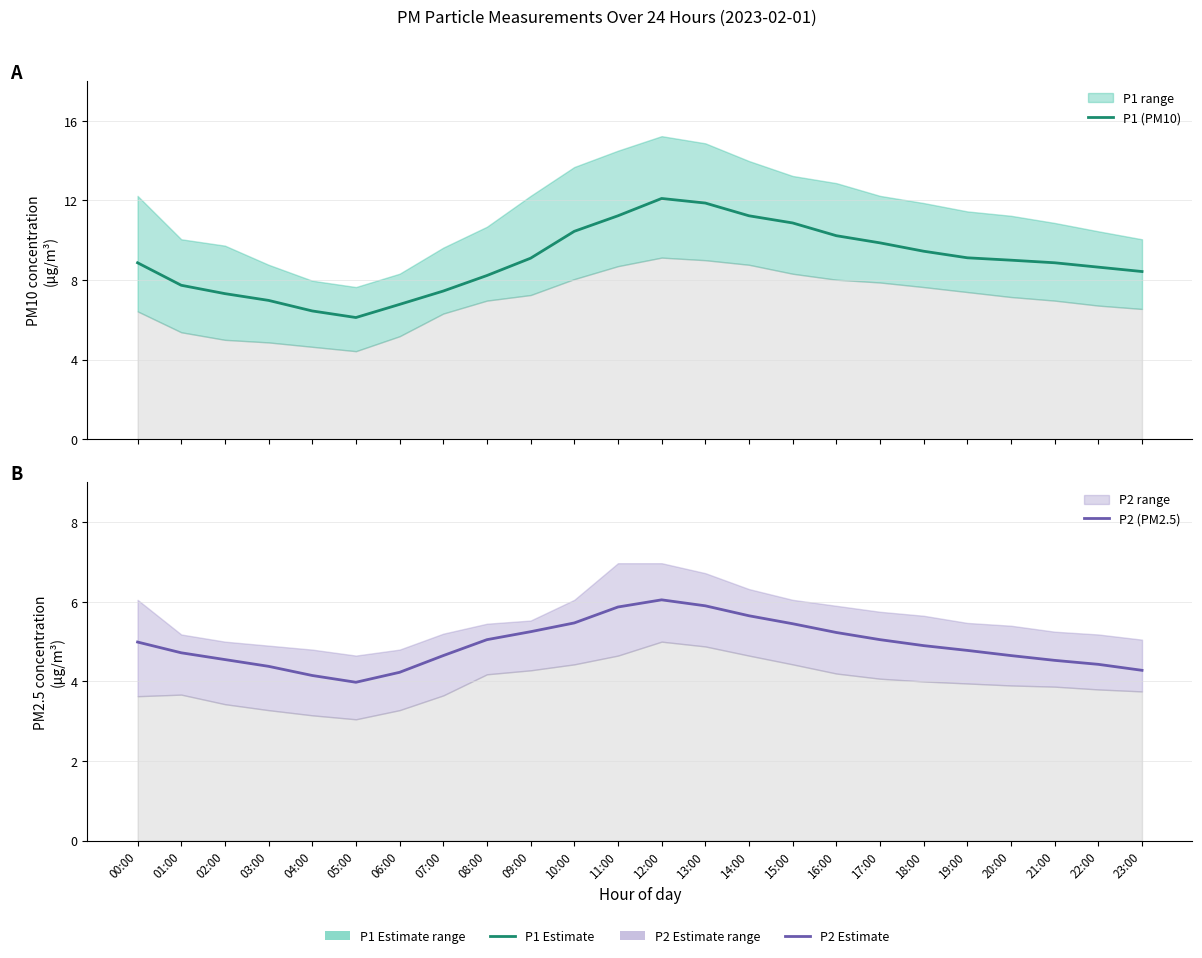

Reading left to right, what are all the values shown in this chart?

P1 (PM10): 00:00=8.9	01:00=7.7	02:00=7.3	03:00=7.0	04:00=6.5	05:00=6.1	06:00=6.8	07:00=7.5	08:00=8.2	09:00=9.1	10:00=10.4	11:00=11.2	12:00=12.1	13:00=11.9	14:00=11.2	15:00=10.9	16:00=10.2	17:00=9.9	18:00=9.4	19:00=9.1	20:00=9.0	21:00=8.9	22:00=8.7	23:00=8.4
P2 (PM2.5): 00:00=5.0	01:00=4.7	02:00=4.5	03:00=4.4	04:00=4.2	05:00=4.0	06:00=4.2	07:00=4.7	08:00=5.0	09:00=5.2	10:00=5.5	11:00=5.9	12:00=6.0	13:00=5.9	14:00=5.7	15:00=5.5	16:00=5.2	17:00=5.0	18:00=4.9	19:00=4.8	20:00=4.7	21:00=4.5	22:00=4.4	23:00=4.3